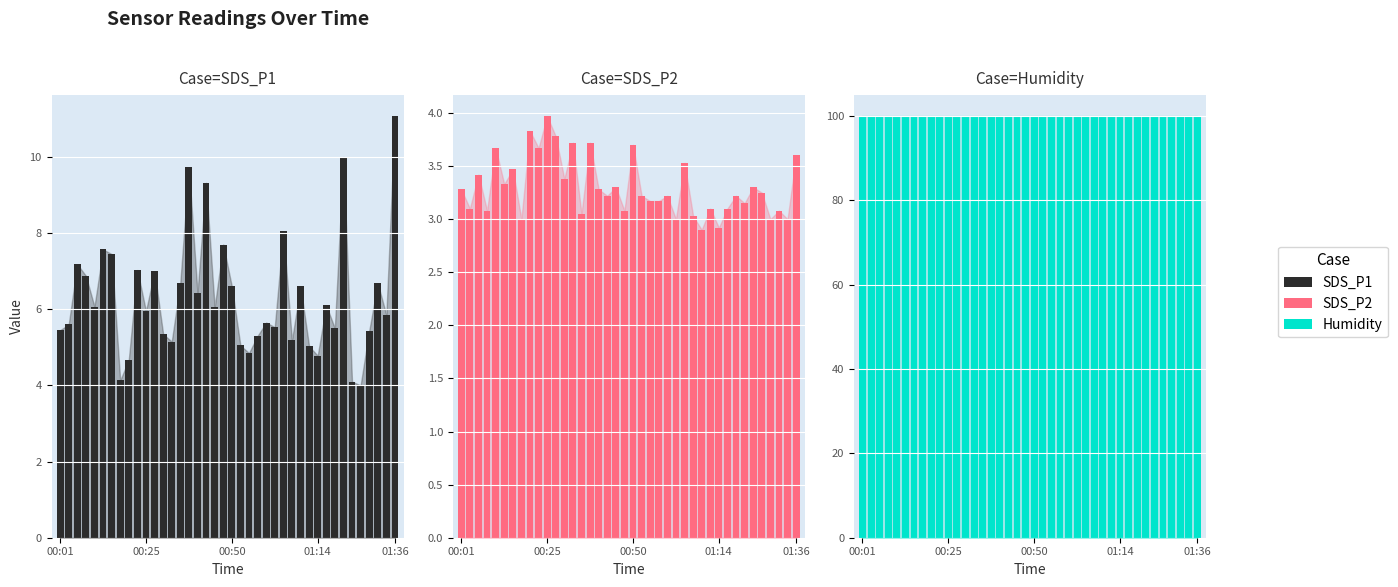

Is it true that Humidity equals 99.9 at 26?

True